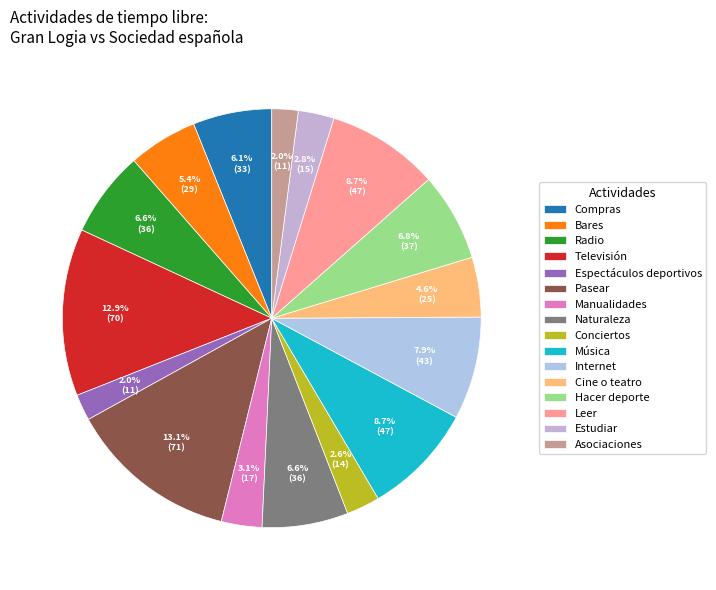

Count the number of slices in the pie.

16